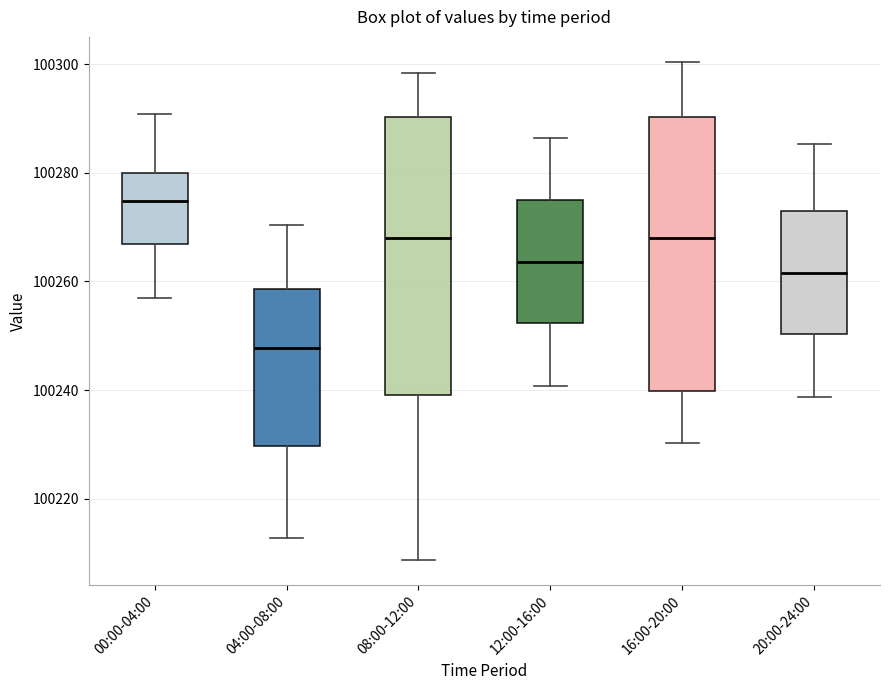

Where does the median line of the box for 08:00-12:00 sit on the y-axis? The values are not printed on the chart, so give them approximately, as read against the axis.

100268